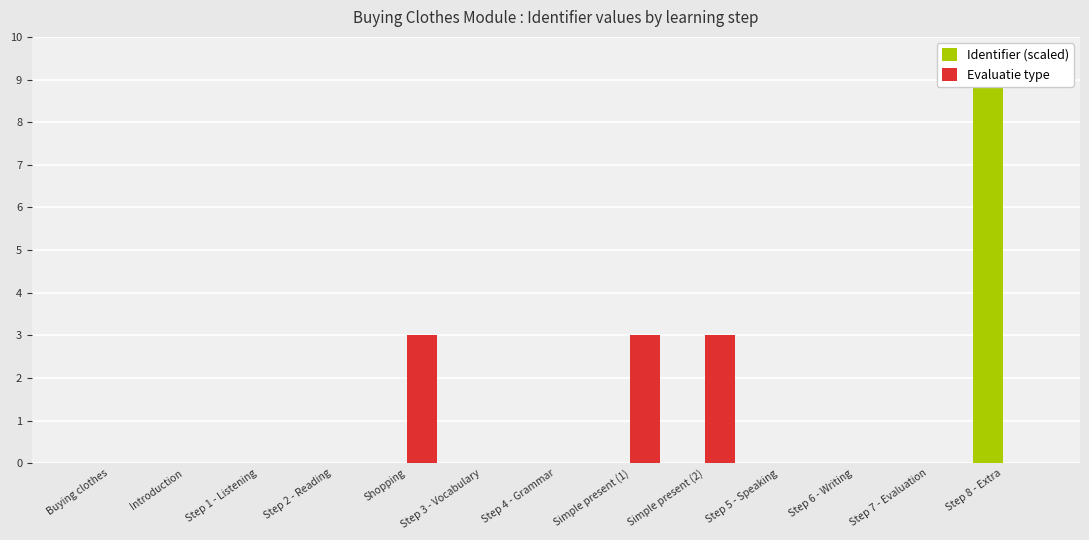

The value of Evaluatie type at Step 2 - Reading is 1.6. True or false?

False